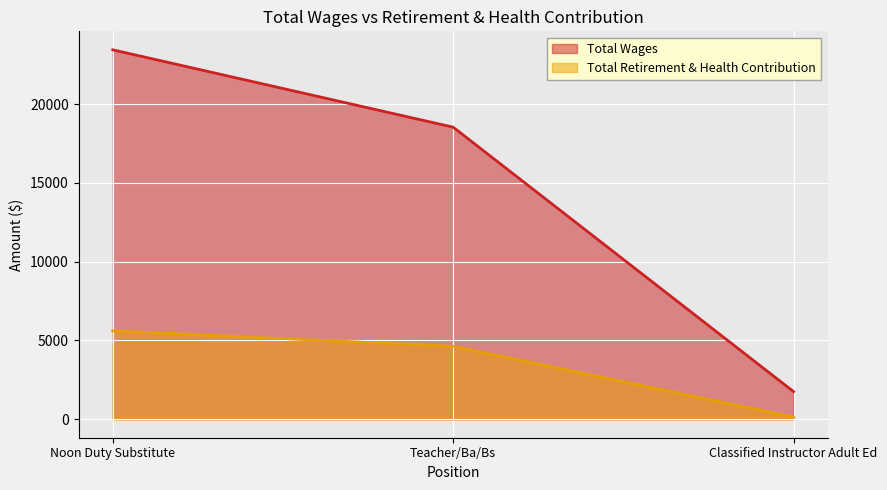

Count the Total Wages values in the range 1756 to 23450.

3